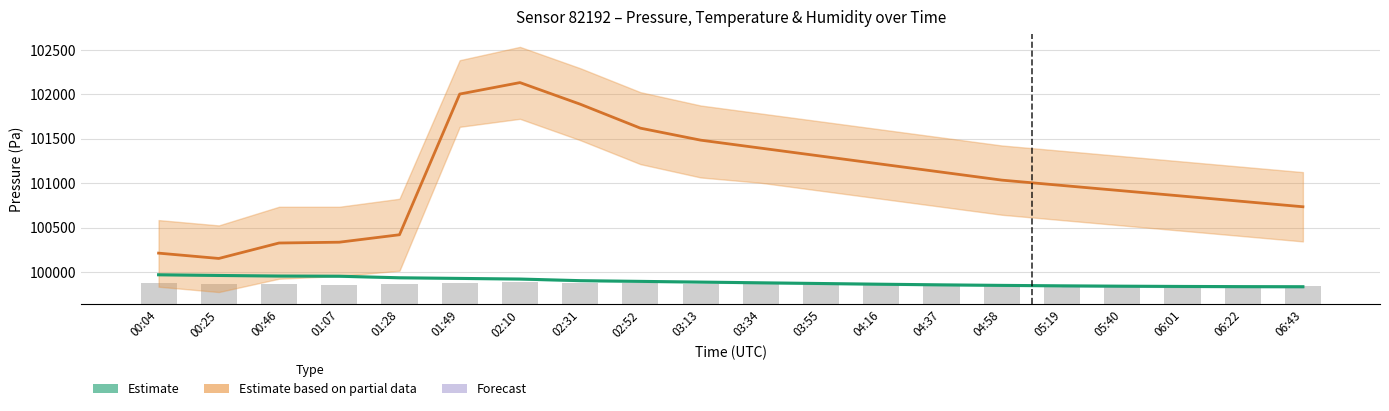

What is the average value?

99891.2